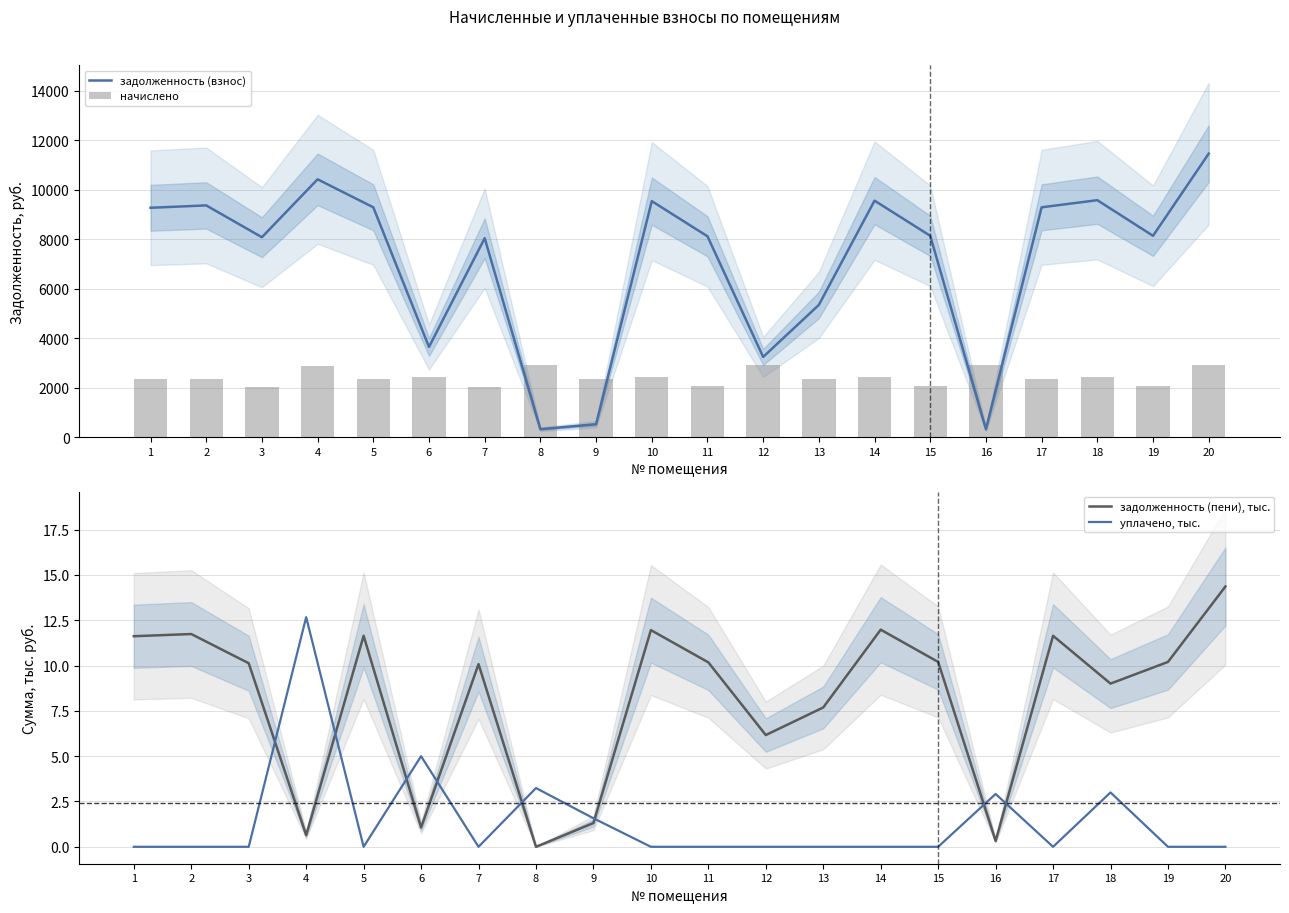

List the series in order of their peak value, highest first.

задолженность (взнос), начислено, задолженность (пени), тыс., уплачено, тыс.